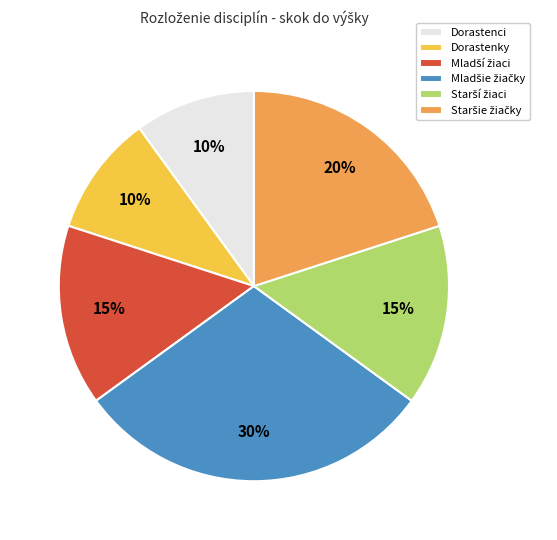

True or false: Dorastenci accounts for 17% of the total.

False